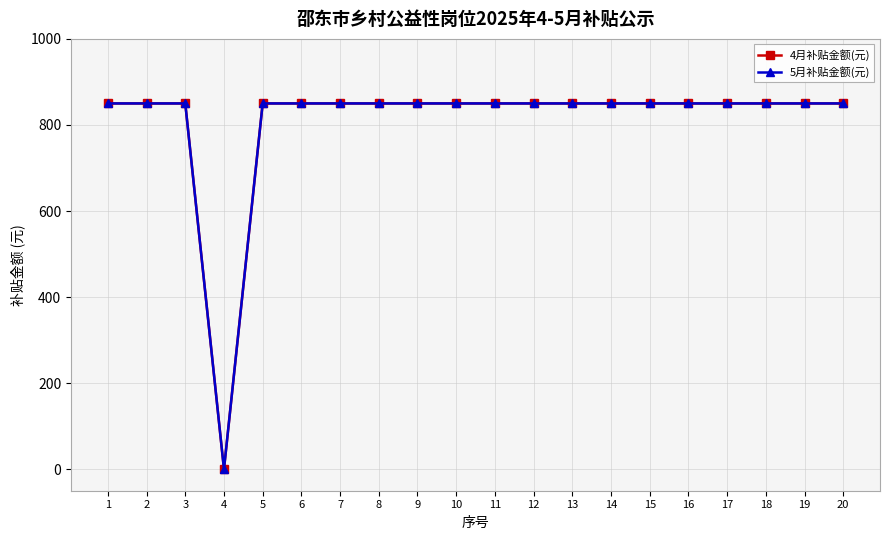

Does the chart have visible grid lines?

Yes